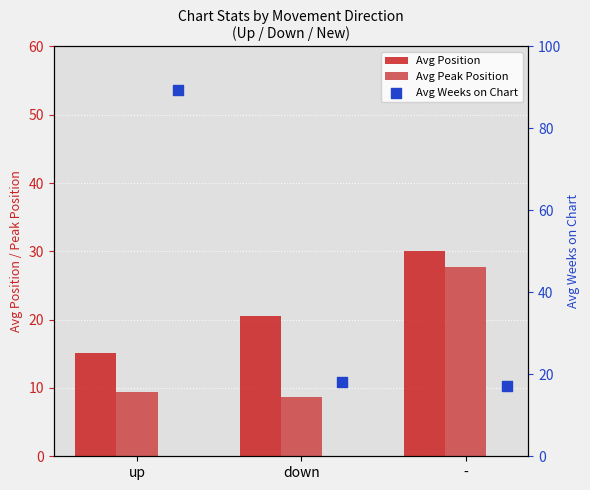

At how many categories does at least one series exceed 25?

2